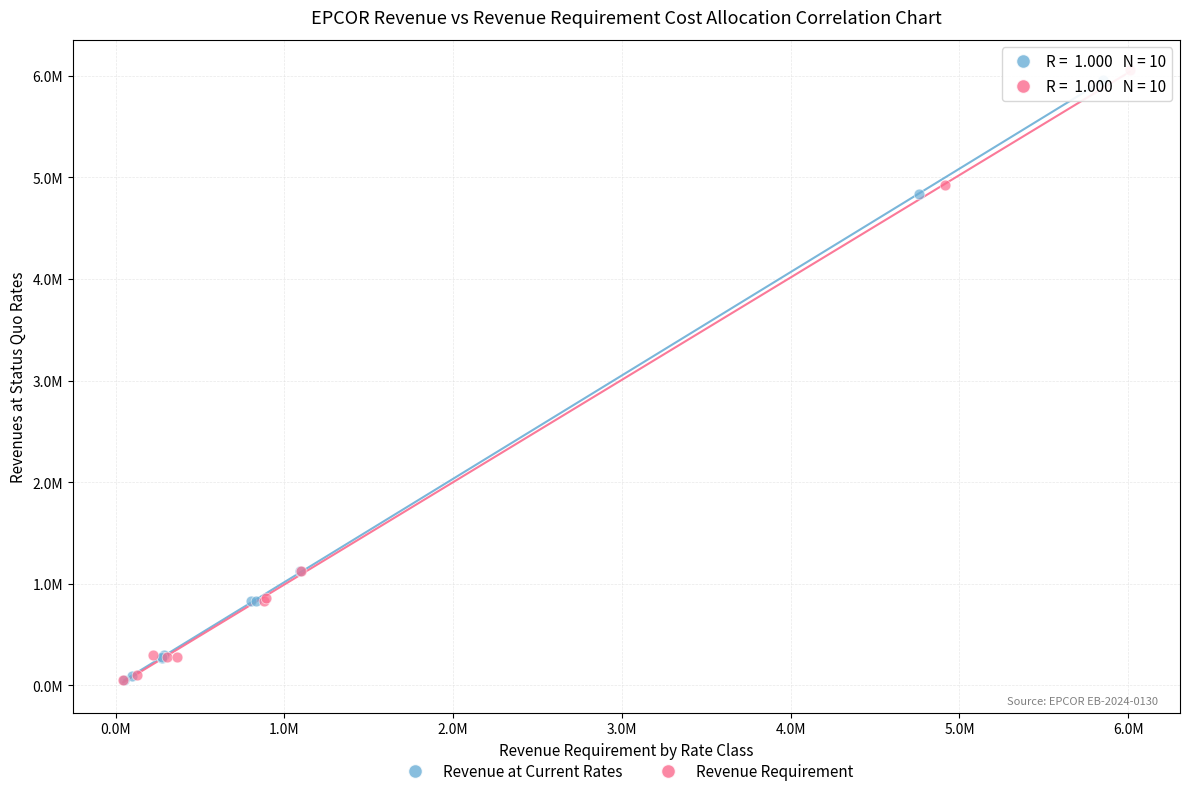

What are all the series names shown in the legend?

Revenue at Current Rates, Revenue Requirement